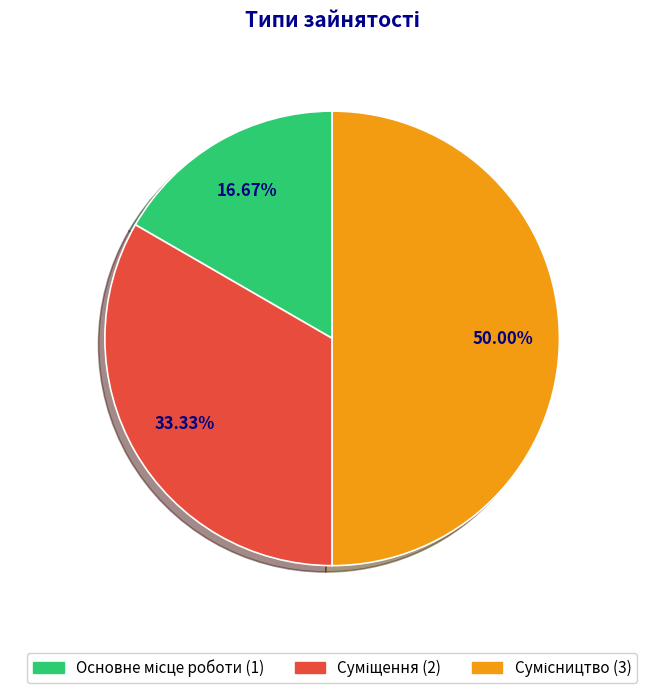

What percentage do Сумісництво and Основне місце роботи together represent?

66.7%